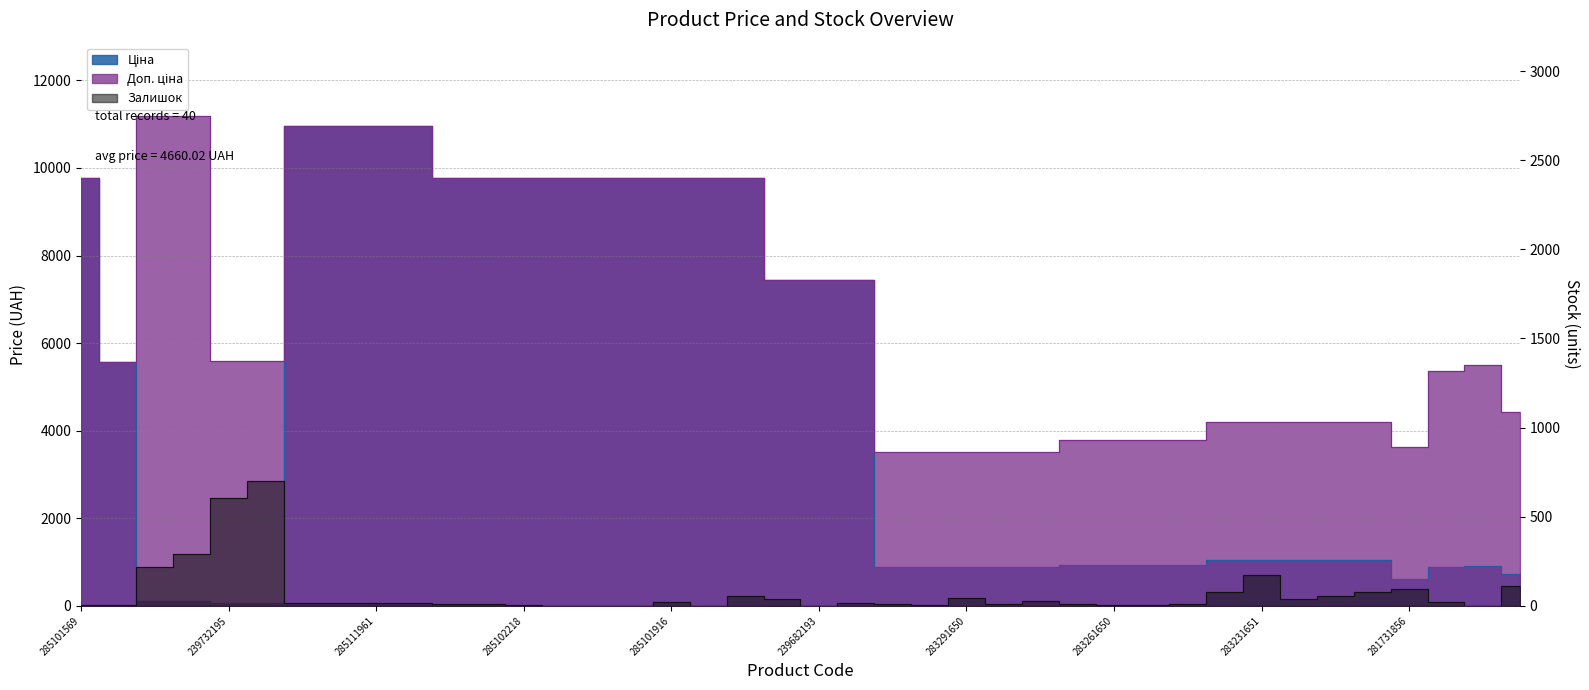

How many distinct data groups are displayed?

3